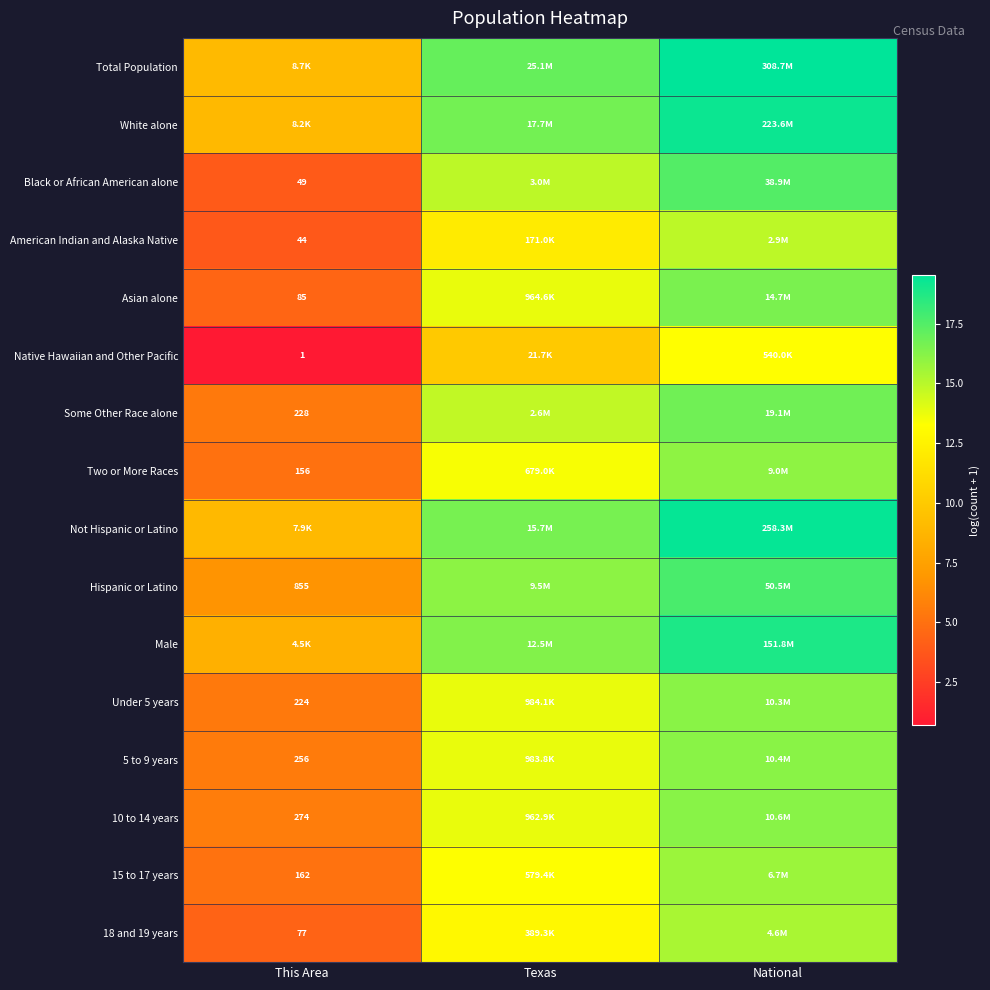

How many data points in Total Population are above 17?

2